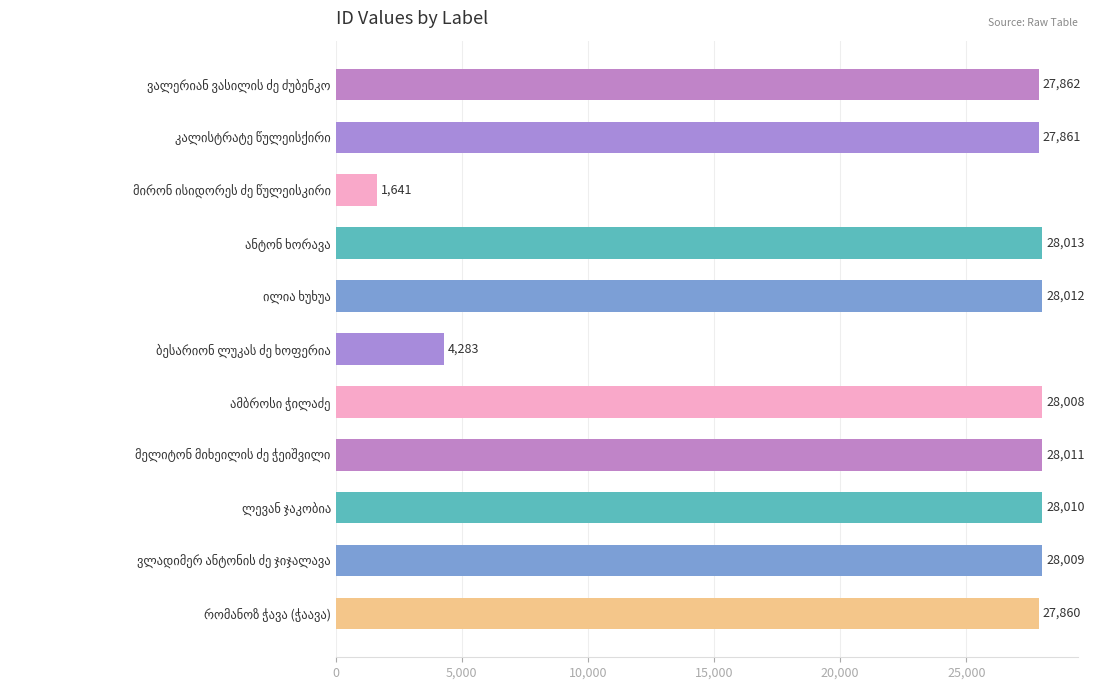

What is the maximum value shown in the chart?

28013